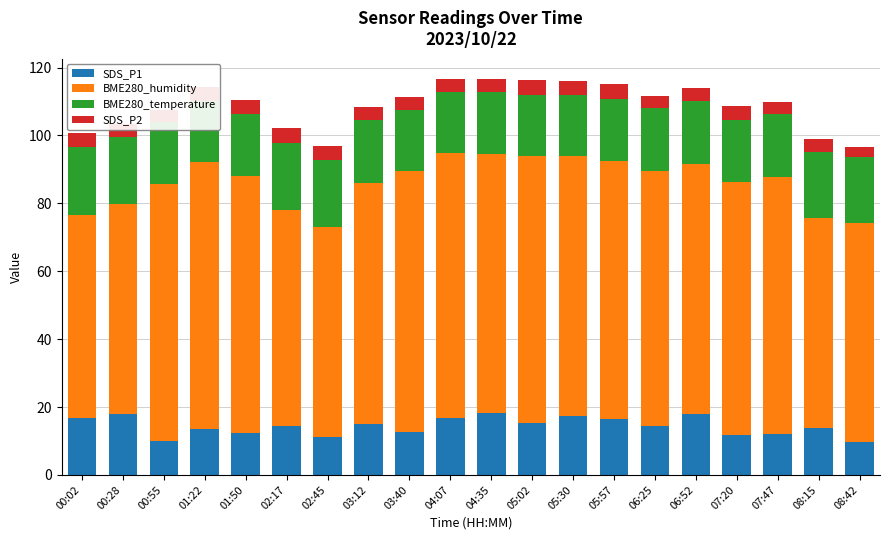

What is the total value across all series at 07:20?

108.6